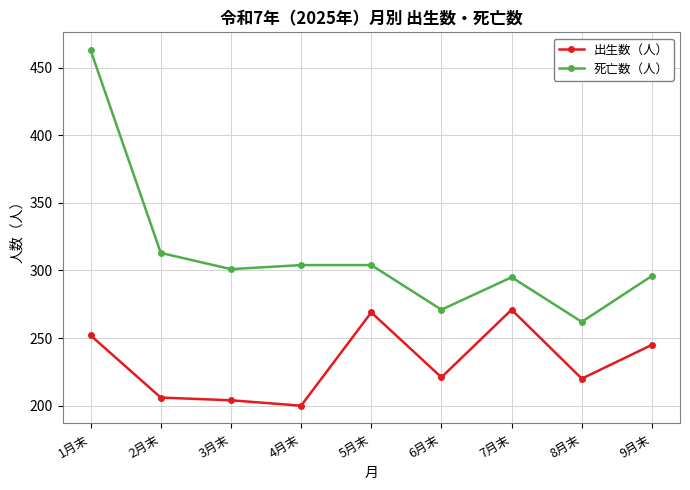

What is the sum of the 出生数（人） values at 5月末 and 6月末?

490